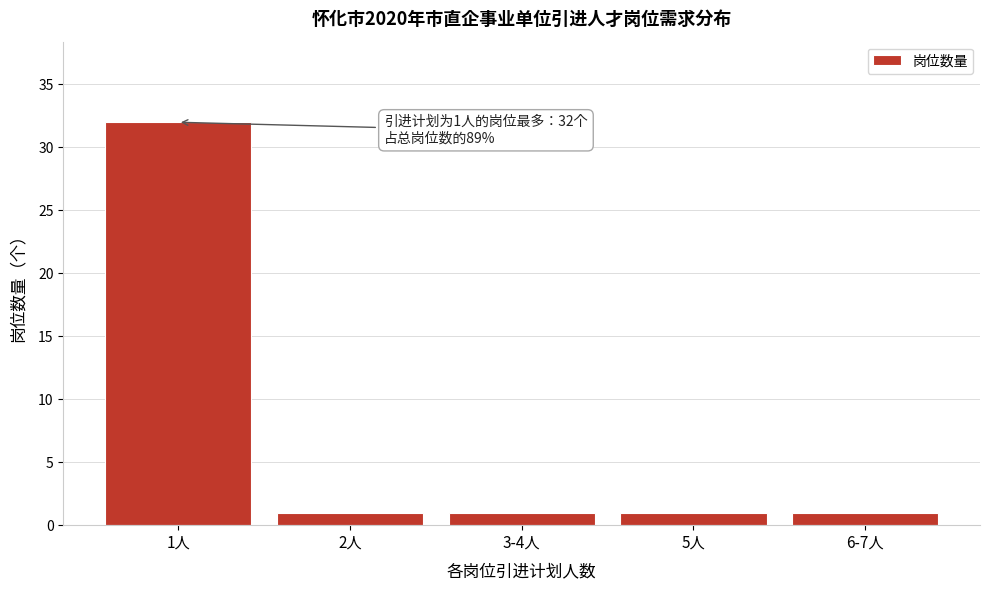

Reading left to right, list all the values displayed in this chart.

32	1	1	1	1